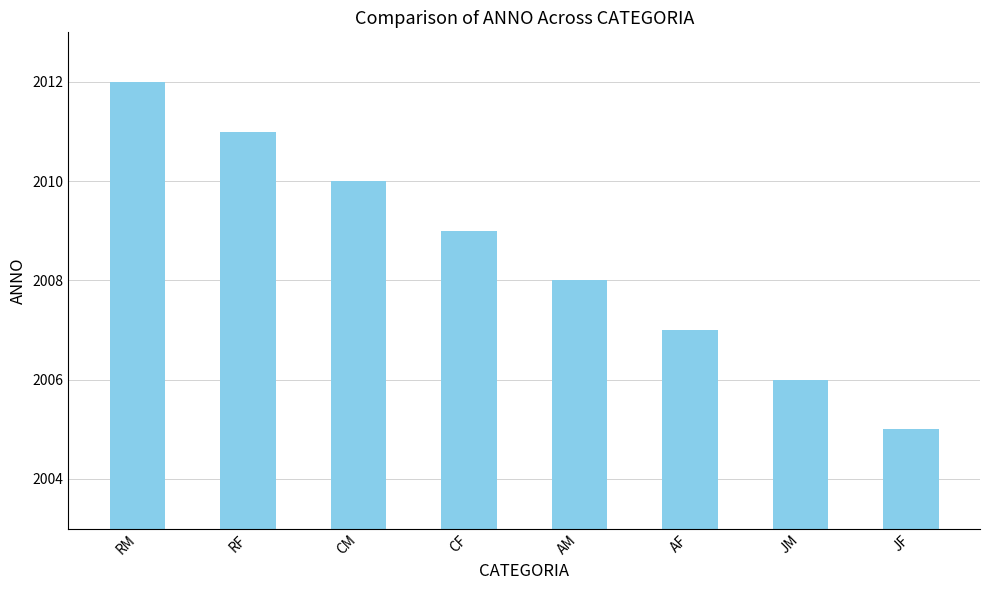

List the labels in order of value, smallest first.

JF, JM, AF, AM, CF, CM, RF, RM